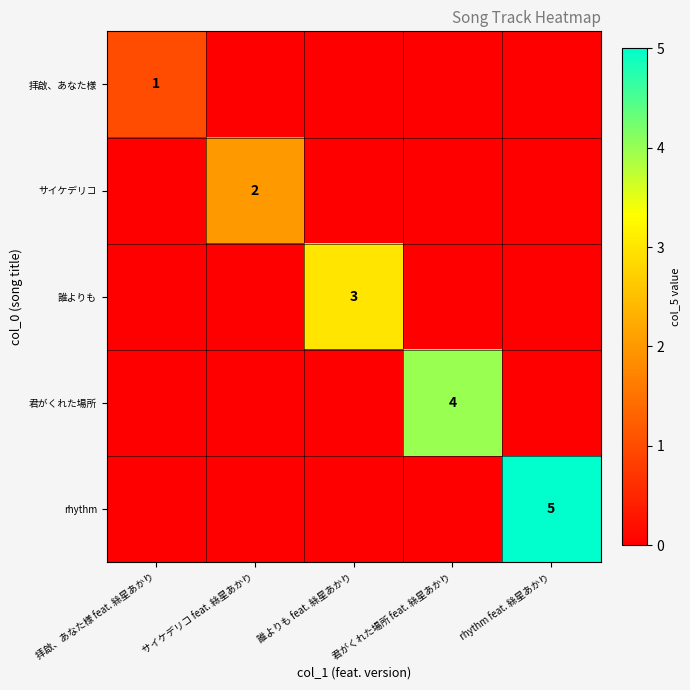

Is it true that 誰よりも equals 1 at 誰よりも feat. 絲星あかり?

False